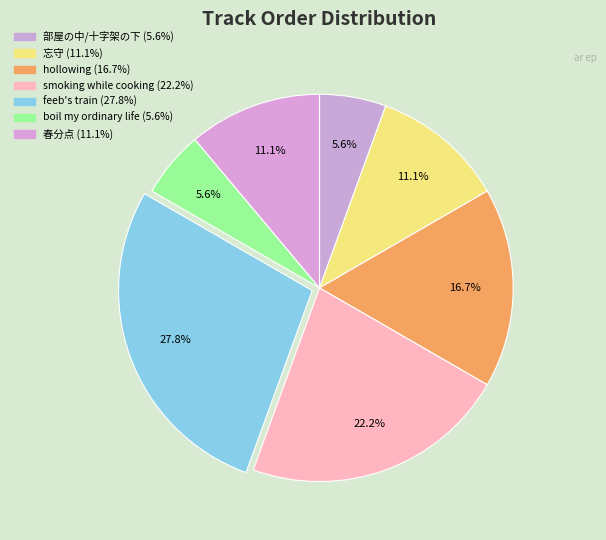

Combined, do boil my ordinary life and hollowing account for over 50%?

No